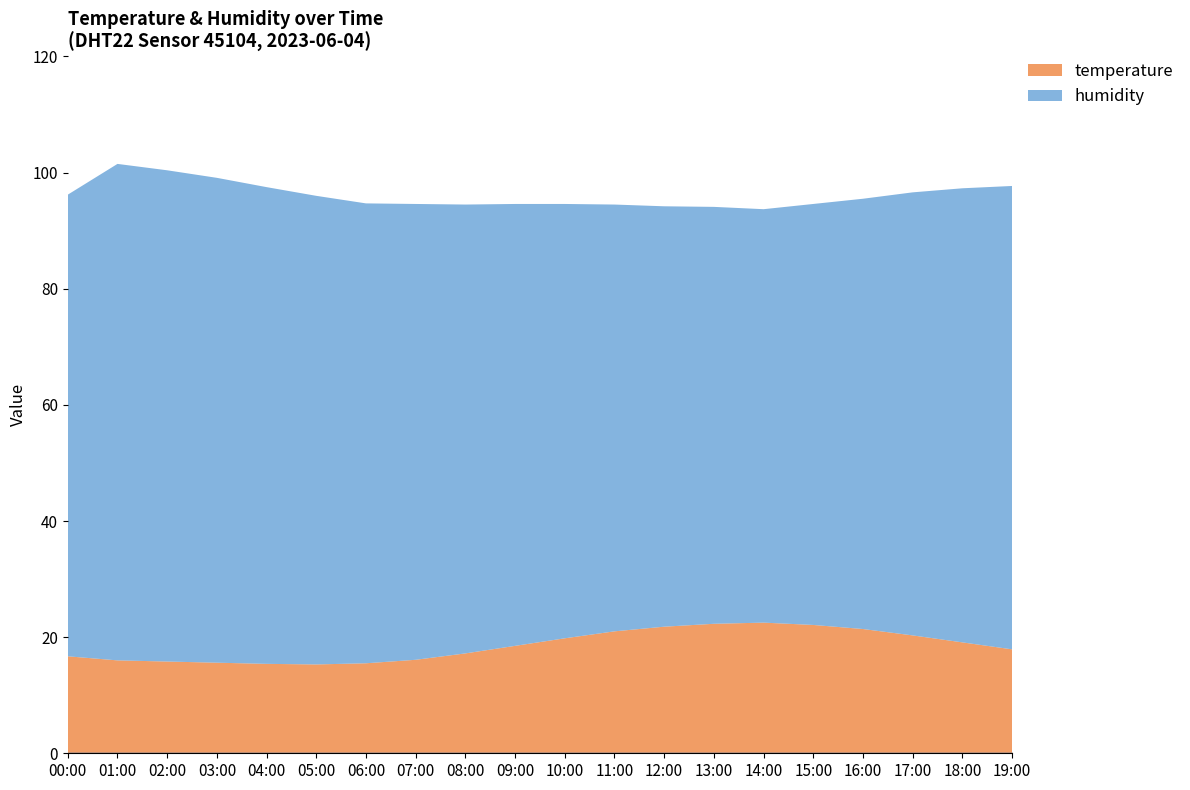

Which series has the largest total across all categories?

humidity